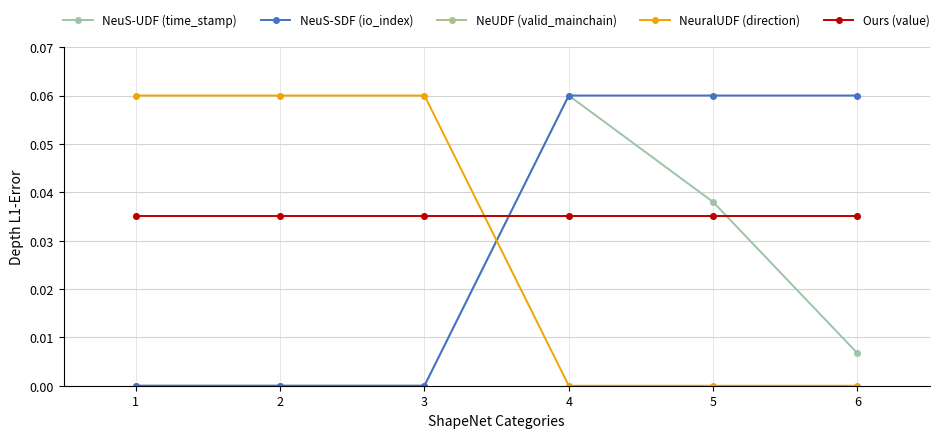

Reading left to right, list all the values displayed in this chart.

NeuS-UDF (time_stamp): 1=0.0	2=0.0	3=0.0	4=0.1	5=0.0	6=0.0
NeuS-SDF (io_index): 1=0.0	2=0.0	3=0.0	4=0.1	5=0.1	6=0.1
NeUDF (valid_mainchain): 1=0.0	2=0.0	3=0.0	4=0.0	5=0.0	6=0.0
NeuralUDF (direction): 1=0.1	2=0.1	3=0.1	4=0.0	5=0.0	6=0.0
Ours (value): 1=0.0	2=0.0	3=0.0	4=0.0	5=0.0	6=0.0